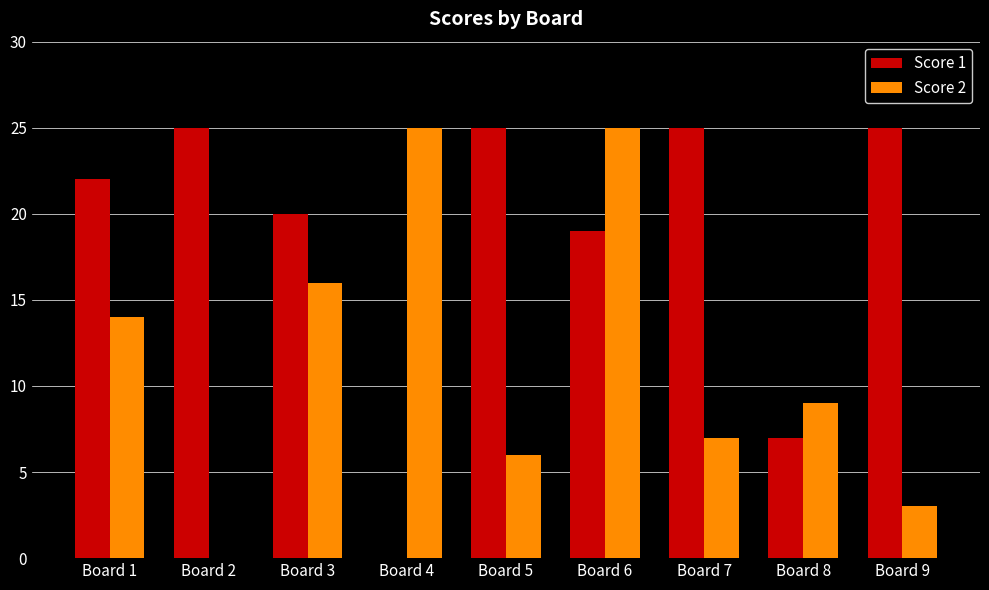

Reading right to left, list all the values displayed in this chart.

Score 1: Board 9=25	Board 8=7	Board 7=25	Board 6=19	Board 5=25	Board 4=0	Board 3=20	Board 2=25	Board 1=22
Score 2: Board 9=3	Board 8=9	Board 7=7	Board 6=25	Board 5=6	Board 4=25	Board 3=16	Board 2=0	Board 1=14